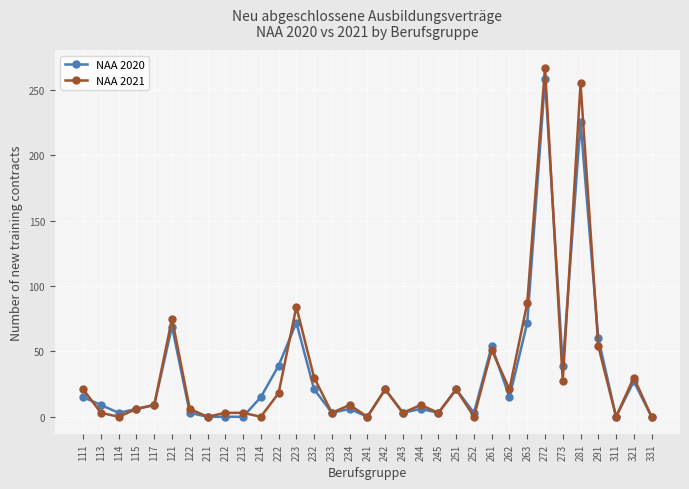

What is the average value of the NAA 2021 series?

34